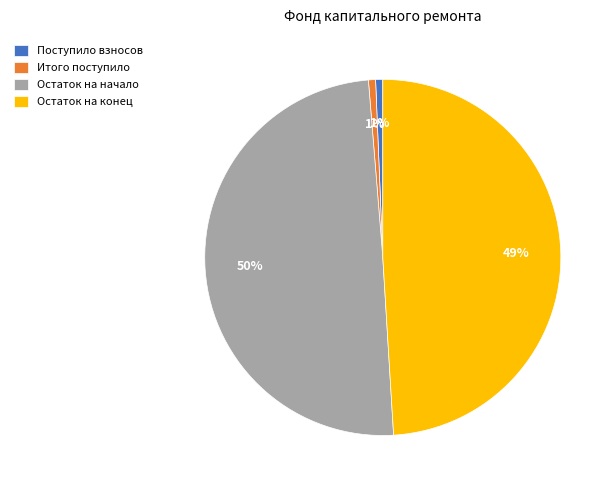

How many segments does this pie chart have?

4